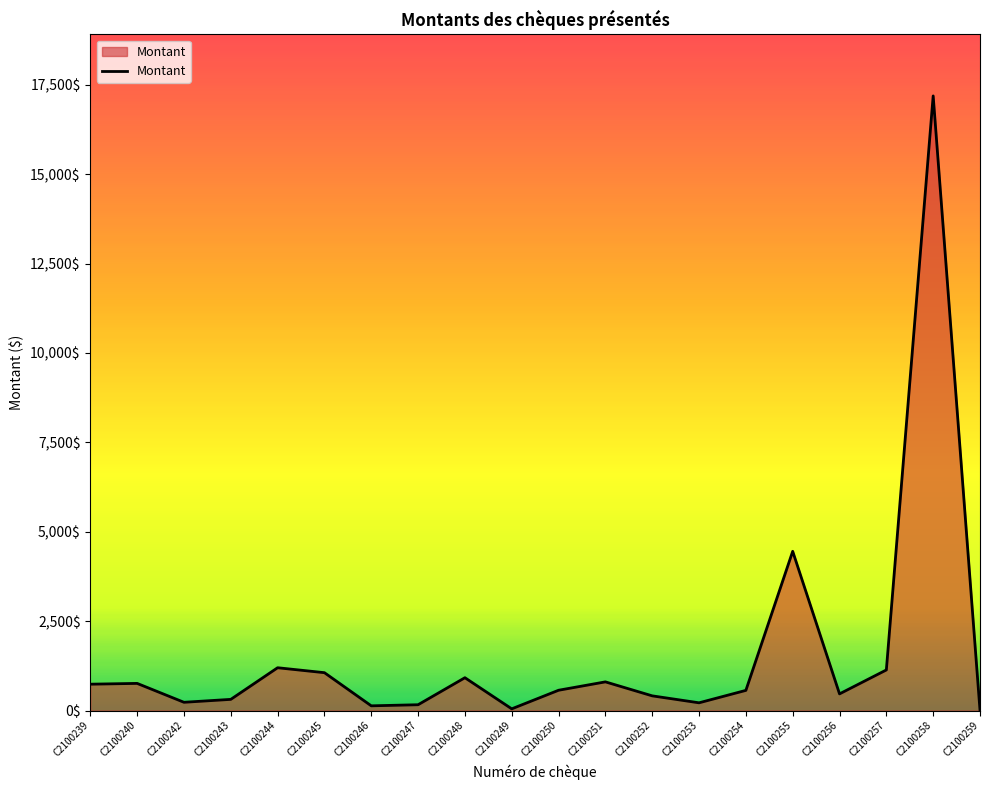

What is the greatest value displayed?

17188.8